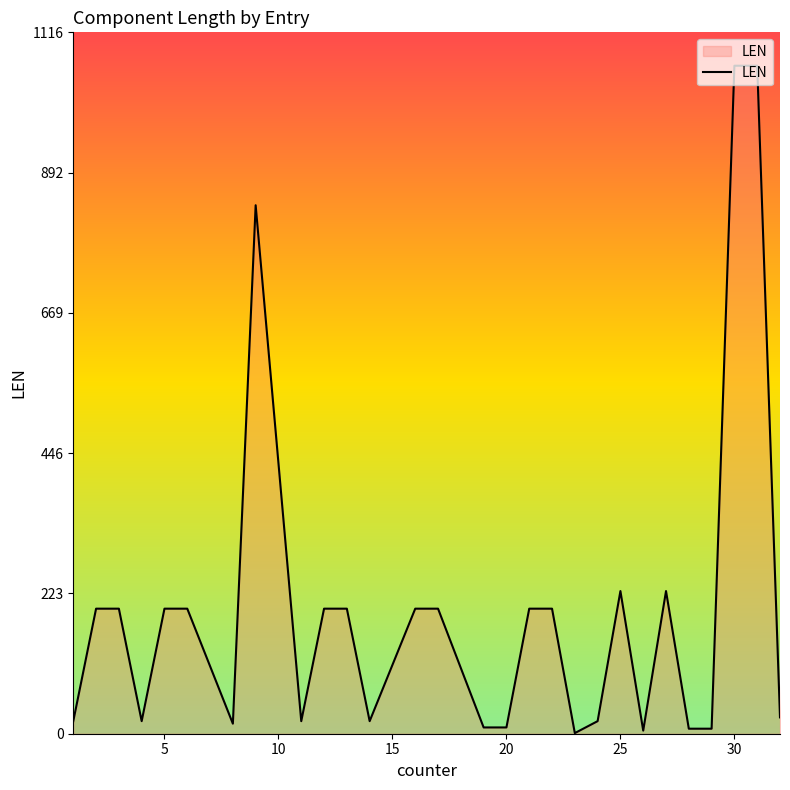

What is the maximum value shown in the chart?

1063